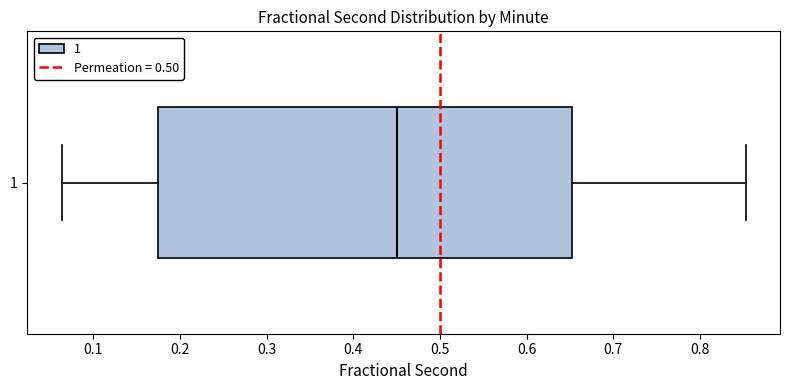

Where is the right edge of the box at y = 1 on the x-axis? The values are not printed on the chart, so give them approximately, as read against the axis.

0.65